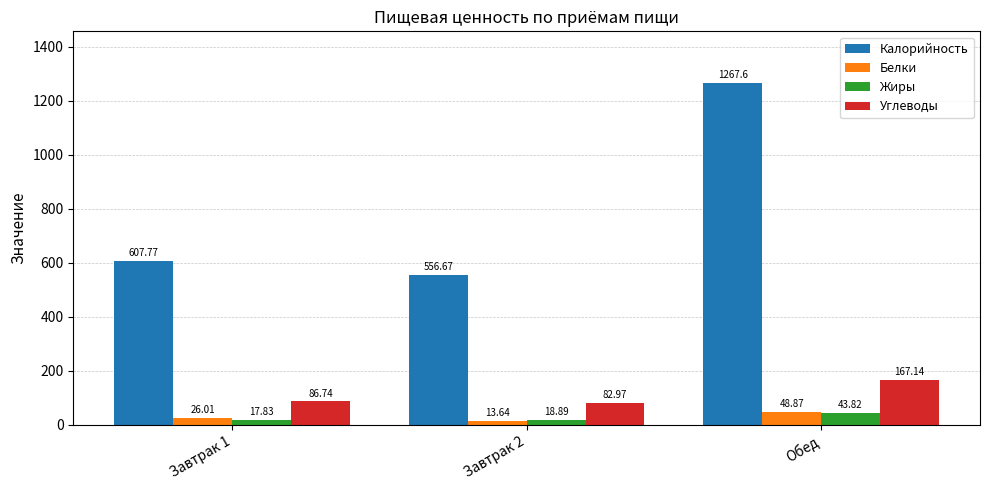

Reading right to left, list all the values displayed in this chart.

Калорийность: Обед=1267.6	Завтрак 2=556.7	Завтрак 1=607.8
Белки: Обед=48.9	Завтрак 2=13.6	Завтрак 1=26.0
Жиры: Обед=43.8	Завтрак 2=18.9	Завтрак 1=17.8
Углеводы: Обед=167.1	Завтрак 2=83.0	Завтрак 1=86.7